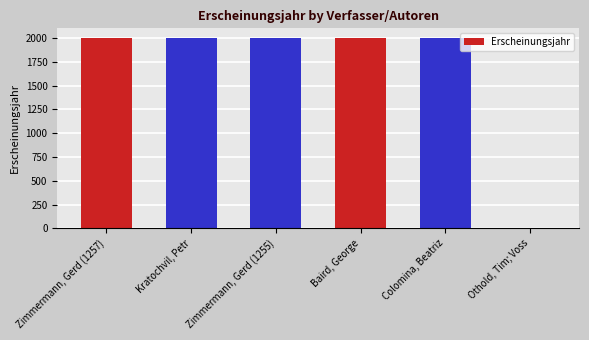

Between Zimmermann, Gerd (1255) and Othold, Tim; Voss, which is larger?

Zimmermann, Gerd (1255)